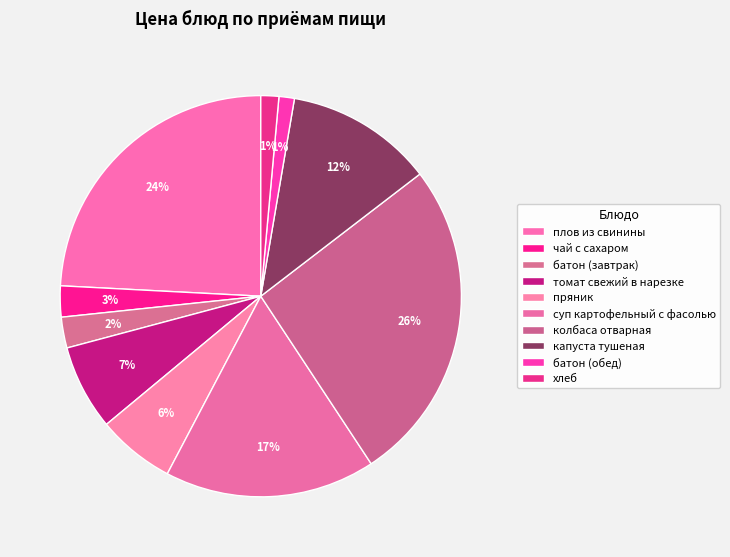

Count the number of slices in the pie.

10